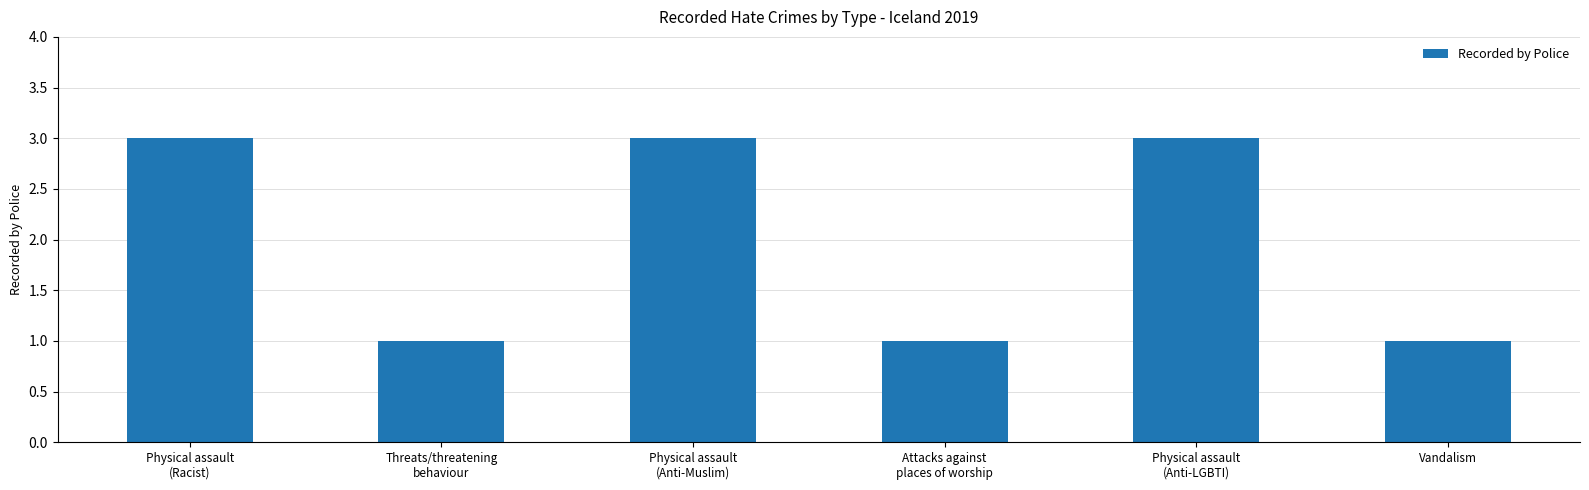

How many bars are there in total?

6